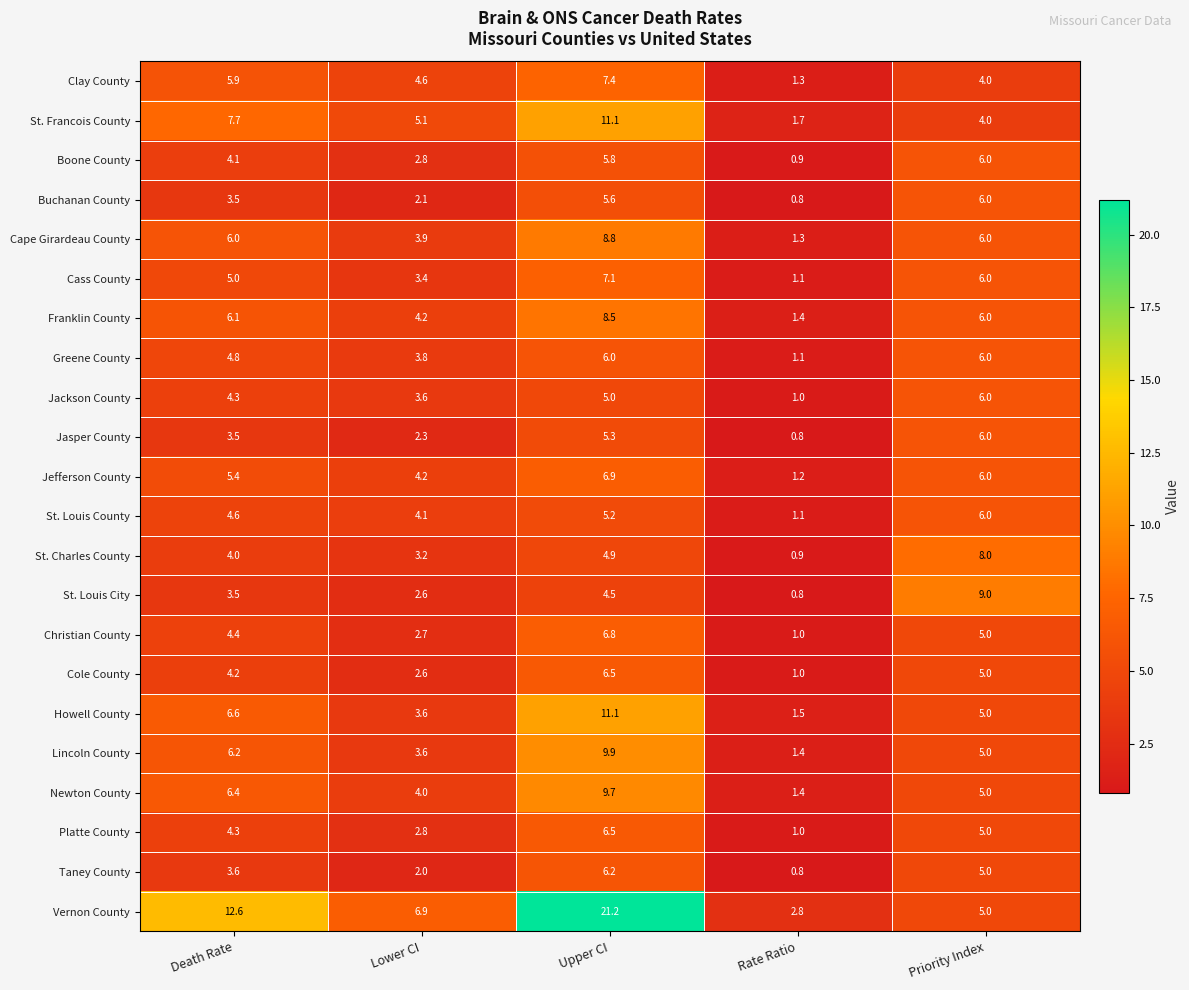

Which label corresponds to the smallest value in the chart?

Rate Ratio